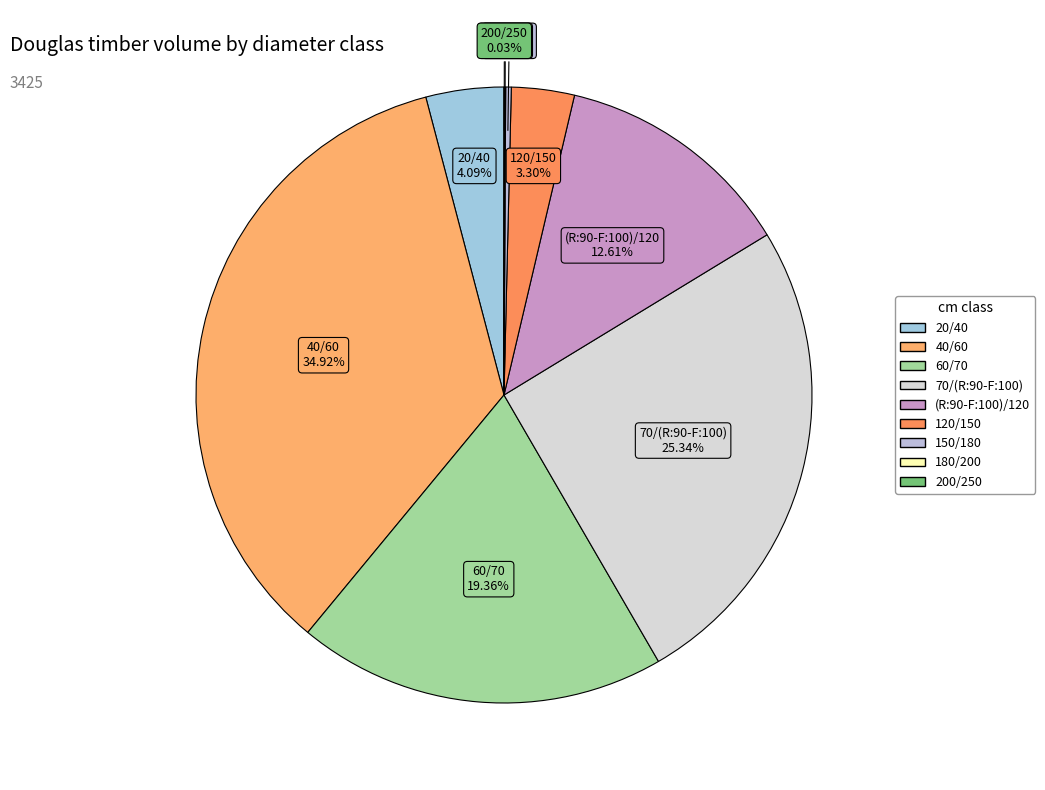

Is there a majority slice in this chart?

No